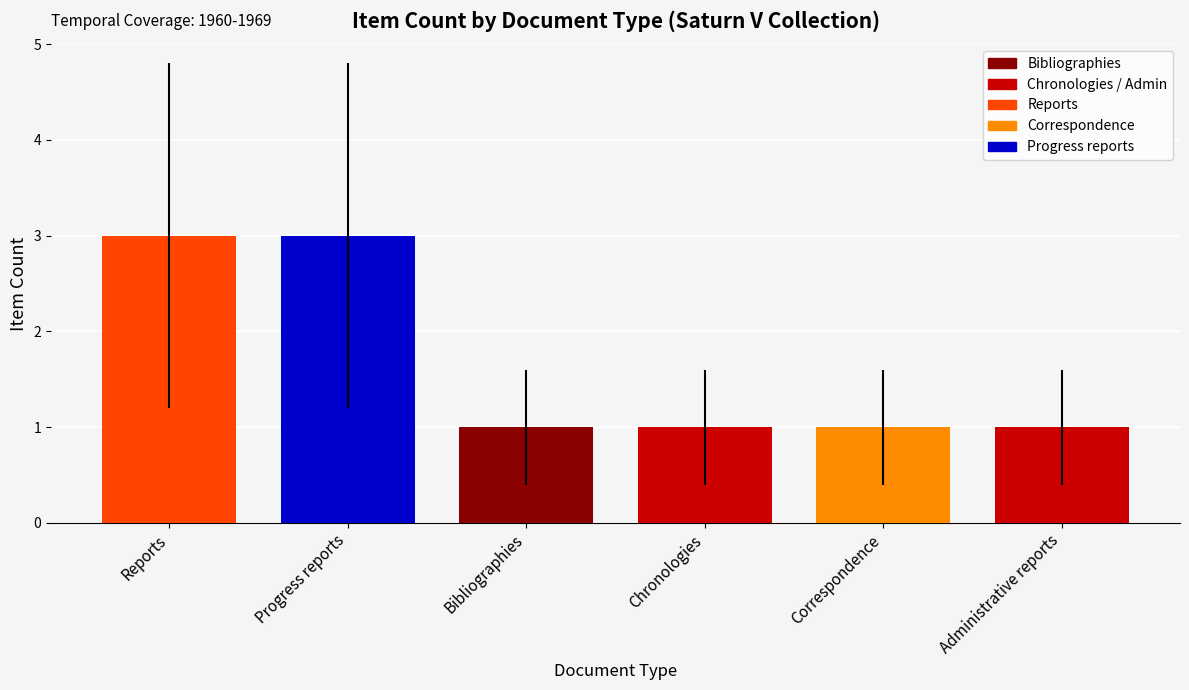

What is the ratio of the value at Progress reports to the value at Bibliographies?

3.0